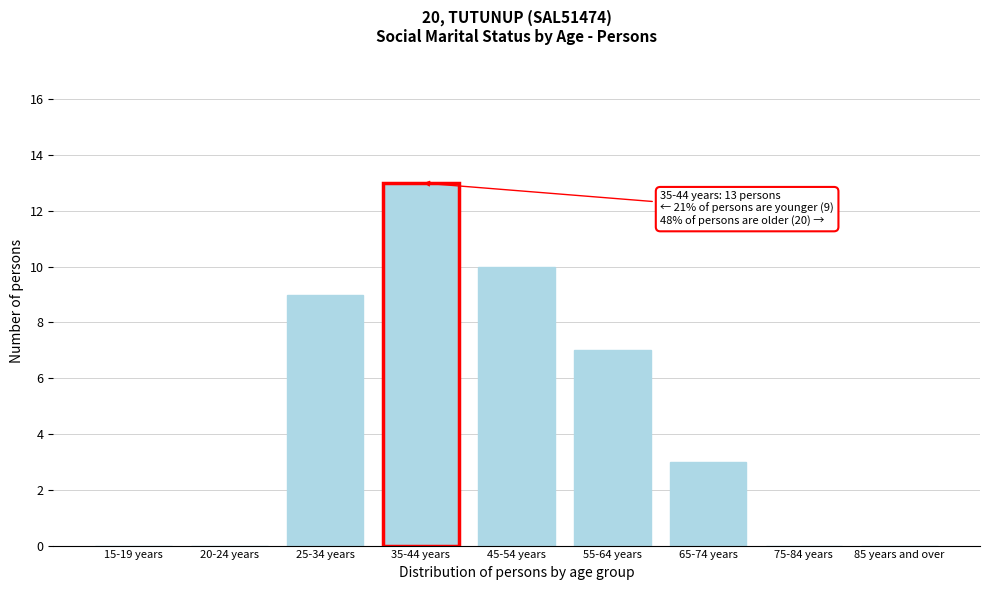

Reading left to right, list all the values displayed in this chart.

15-19 years=0	20-24 years=0	25-34 years=9	35-44 years=13	45-54 years=10	55-64 years=7	65-74 years=3	75-84 years=0	85 years and over=0